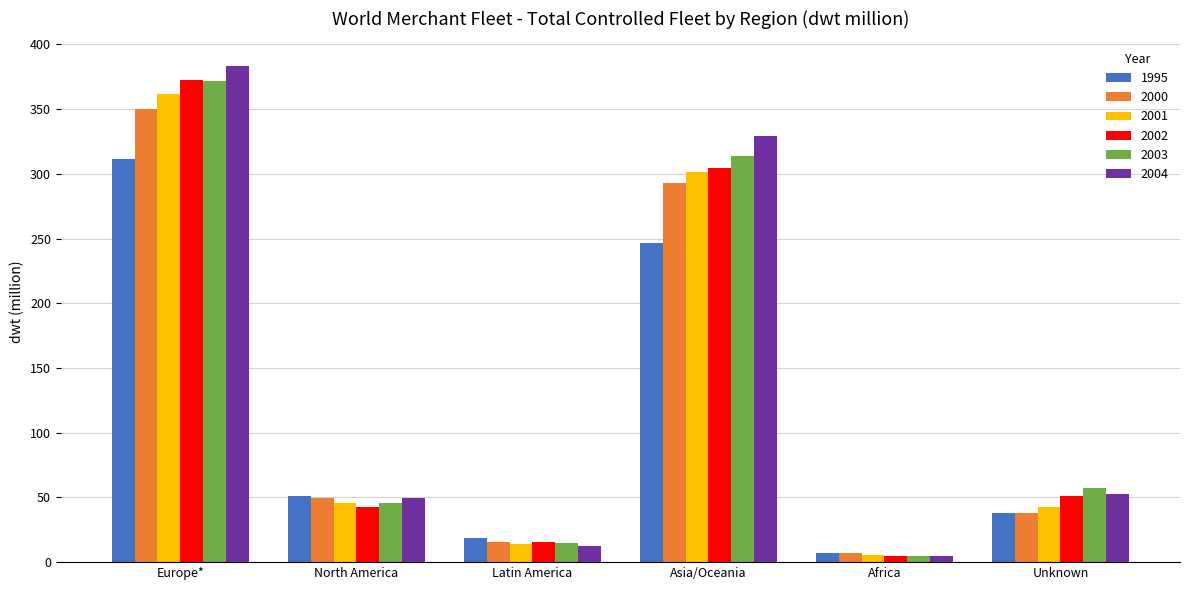

What is the difference between the maximum and minimum values in the 1995 series?

304.5